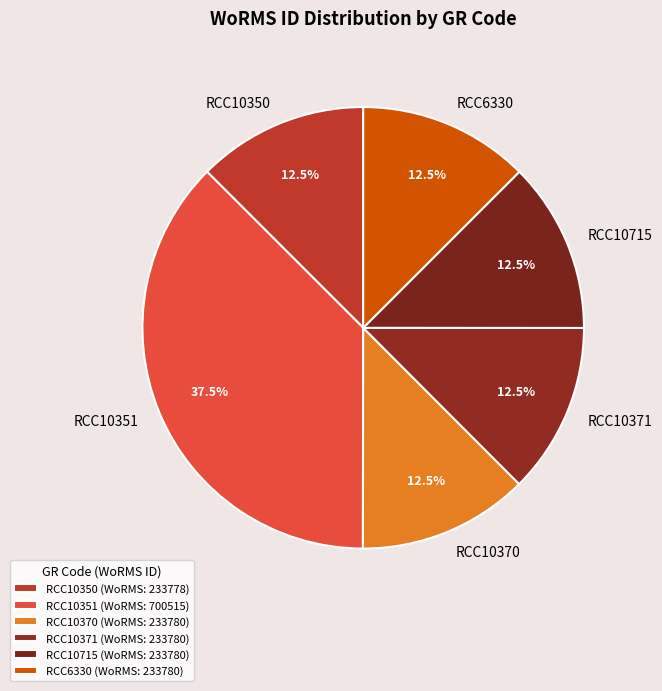

What portion of the pie excludes RCC10371?

87.5%